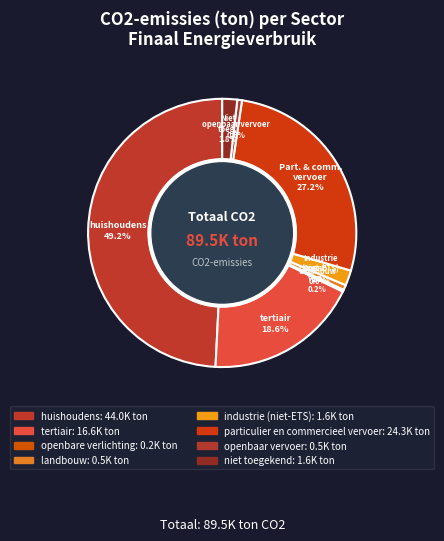

Which category has the biggest portion of the pie?

huishoudens